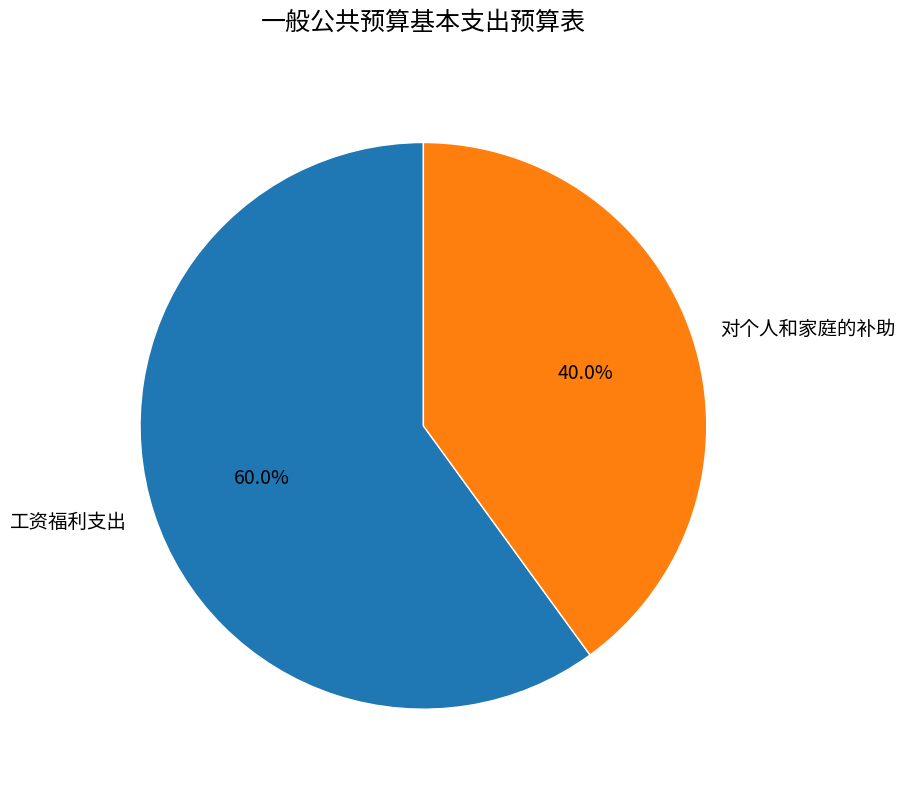

Which category has the biggest portion of the pie?

工资福利支出